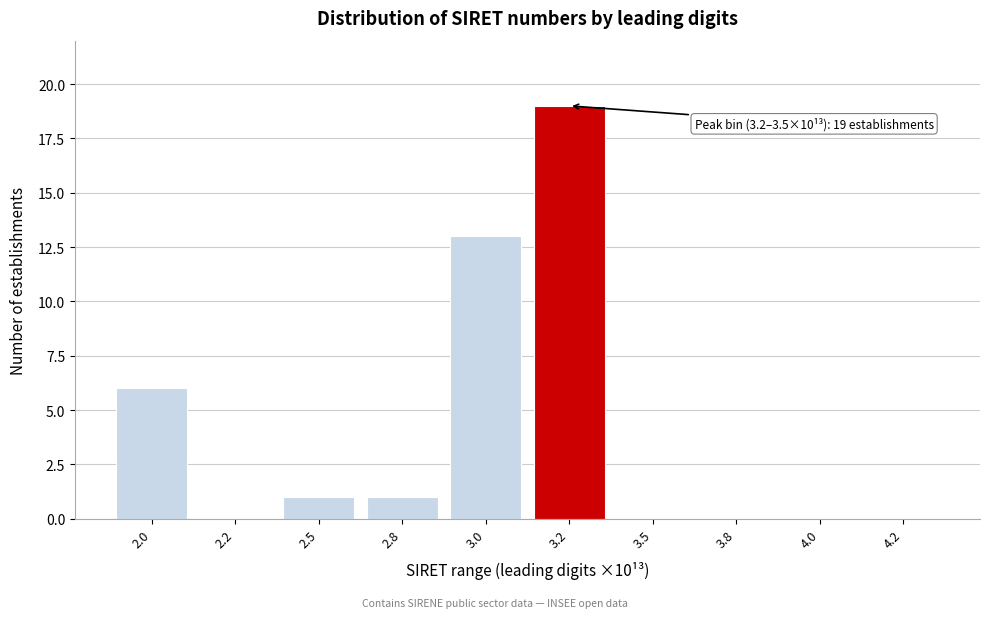

Reading right to left, transcribe all the data shown in this chart.

4.2=0	4.0=0	3.8=0	3.5=0	3.2=19	3.0=13	2.8=1	2.5=1	2.2=0	2.0=6